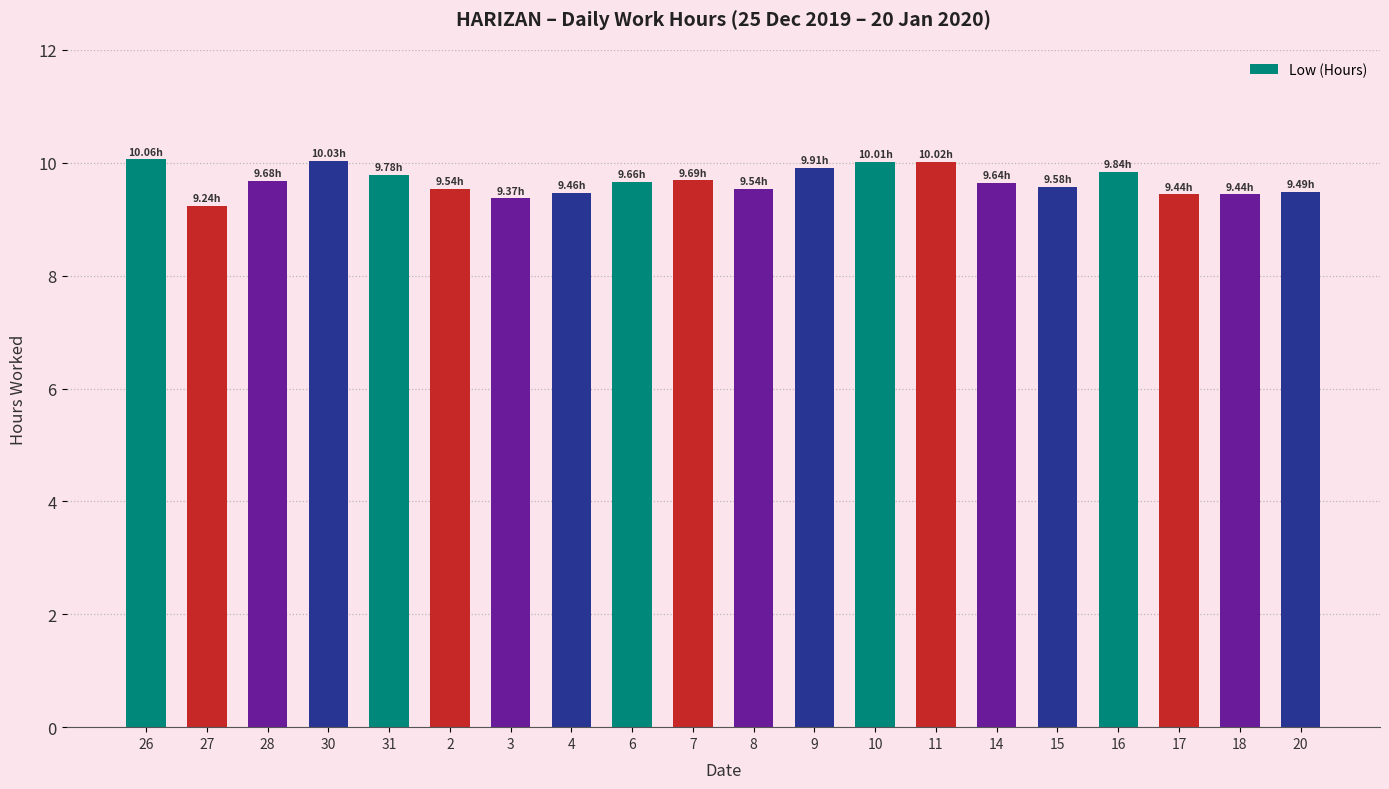

What is the sum of all values?

193.4